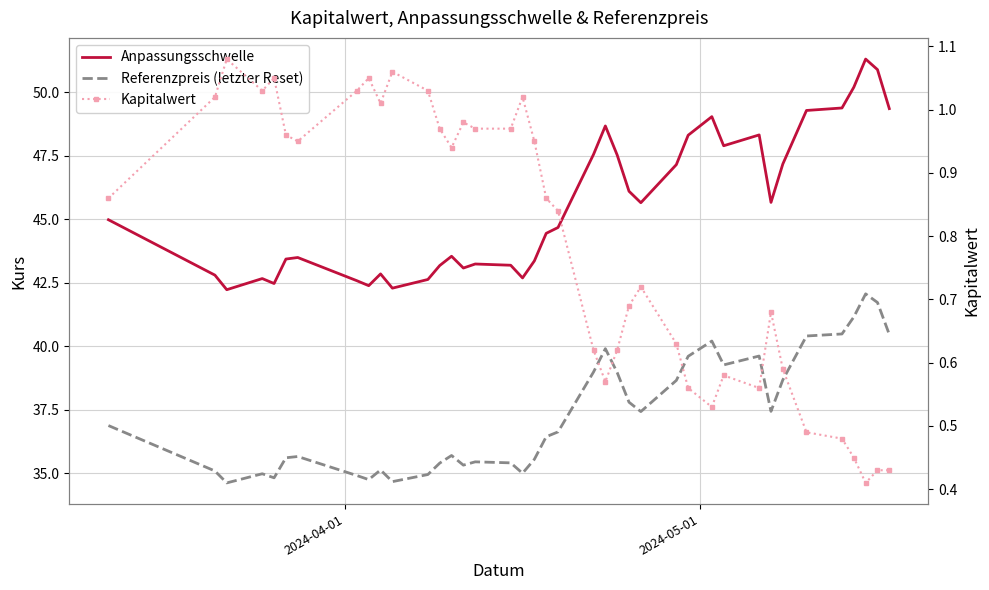

True or false: Kapitalwert and Anpassungsschwelle cross at least once.

False